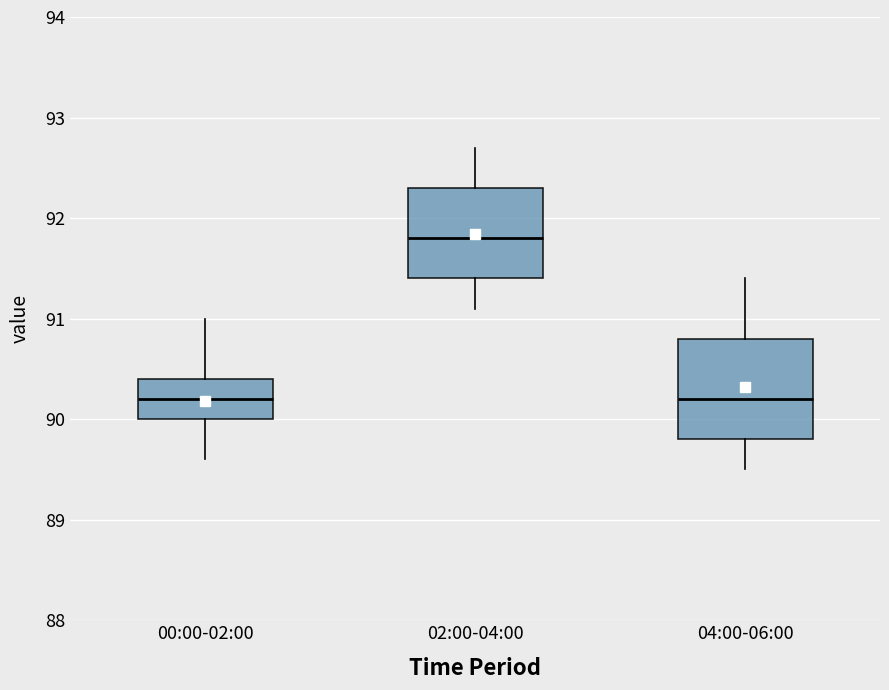

Which box is the tallest, from its lower edge to its upper edge?

04:00-06:00